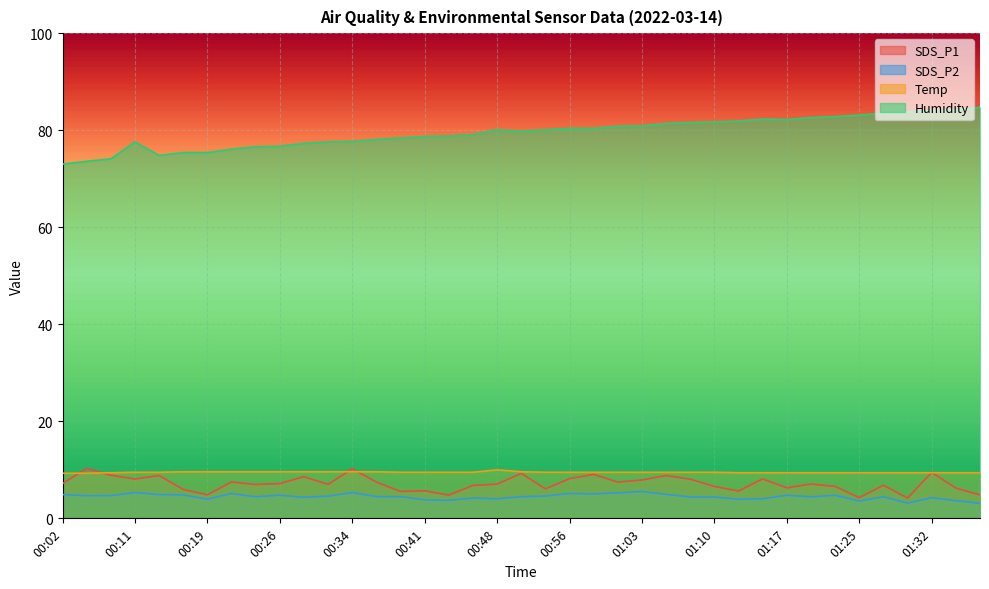

Reading right to left, what are all the values shown in this chart?

SDS_P1: 01:37=4.8	01:35=6.2	01:32=9.5	01:30=4.2	01:27=6.8	01:25=4.2	01:22=6.6	01:20=7.1	01:17=6.3	01:15=8.1	01:13=5.6	01:10=6.6	01:08=8.1	01:05=8.8	01:03=7.9	01:00=7.5	00:58=9.1	00:56=8.2	00:53=6.1	00:51=9.3	00:48=7.0	00:46=6.8	00:43=4.8	00:41=5.7	00:38=5.5	00:36=7.5	00:34=10.2	00:31=7.0	00:29=8.6	00:26=7.2	00:24=7.0	00:21=7.5	00:19=4.8	00:16=6.0	00:14=8.8	00:11=8.1	00:07=8.9	00:04=10.3	00:02=7.2
SDS_P2: 01:37=3.1	01:35=3.6	01:32=4.2	01:30=3.1	01:27=4.5	01:25=3.6	01:22=4.8	01:20=4.4	01:17=4.8	01:15=4.0	01:13=3.9	01:10=4.4	01:08=4.4	01:05=4.9	01:03=5.5	01:00=5.2	00:58=5.0	00:56=5.1	00:53=4.6	00:51=4.5	00:48=4.0	00:46=4.2	00:43=3.7	00:41=3.8	00:38=4.5	00:36=4.5	00:34=5.3	00:31=4.6	00:29=4.3	00:26=4.8	00:24=4.5	00:21=5.1	00:19=4.0	00:16=4.8	00:14=4.9	00:11=5.3	00:07=4.7	00:04=4.7	00:02=4.9
Temp: 01:37=9.4	01:35=9.4	01:32=9.4	01:30=9.4	01:27=9.4	01:25=9.4	01:22=9.4	01:20=9.4	01:17=9.4	01:15=9.4	01:13=9.4	01:10=9.5	01:08=9.5	01:05=9.5	01:03=9.5	01:00=9.5	00:58=9.5	00:56=9.5	00:53=9.5	00:51=9.6	00:48=10.0	00:46=9.5	00:43=9.5	00:41=9.5	00:38=9.5	00:36=9.6	00:34=9.6	00:31=9.6	00:29=9.6	00:26=9.6	00:24=9.6	00:21=9.6	00:19=9.6	00:16=9.6	00:14=9.5	00:11=9.5	00:07=9.4	00:04=9.3	00:02=9.3
Humidity: 01:37=84.7	01:35=84.2	01:32=84.1	01:30=83.8	01:27=83.5	01:25=83.1	01:22=82.8	01:20=82.6	01:17=82.2	01:15=82.3	01:13=81.9	01:10=81.7	01:08=81.6	01:05=81.4	01:03=80.9	01:00=80.8	00:58=80.4	00:56=80.4	00:53=80.1	00:51=79.8	00:48=80.1	00:46=79.1	00:43=78.8	00:41=78.7	00:38=78.4	00:36=78.1	00:34=77.7	00:31=77.6	00:29=77.3	00:26=76.7	00:24=76.6	00:21=76.1	00:19=75.4	00:16=75.4	00:14=74.8	00:11=77.6	00:07=74.1	00:04=73.6	00:02=73.0